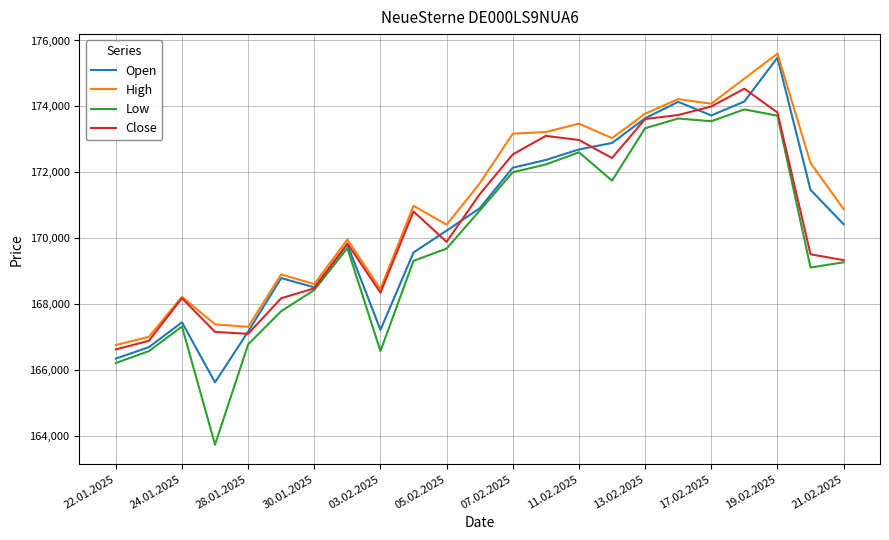

What is the maximum value shown in the chart?

175600